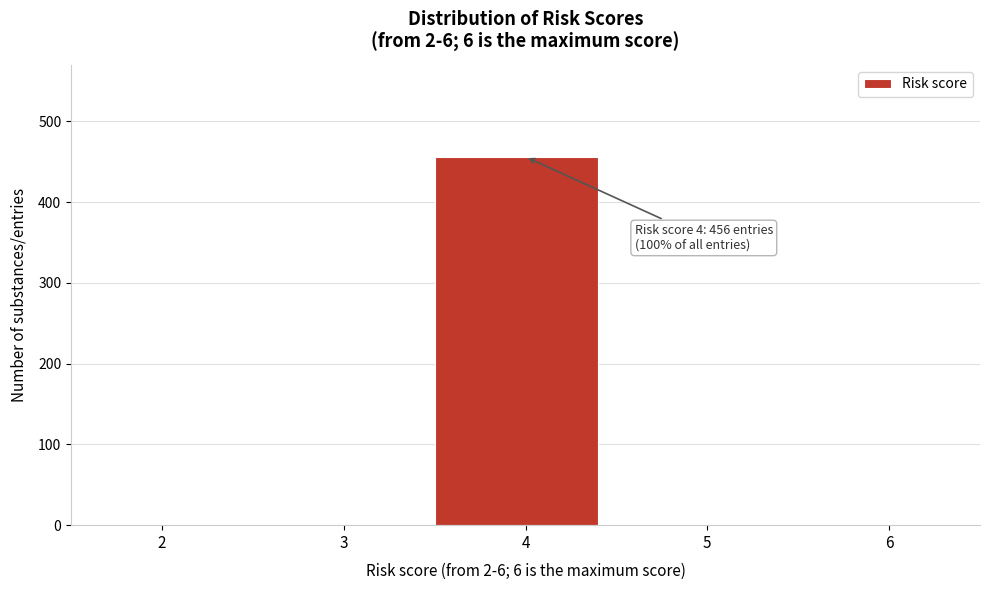

Reading left to right, extract all data points from this chart.

2=0	3=0	4=456	5=0	6=0